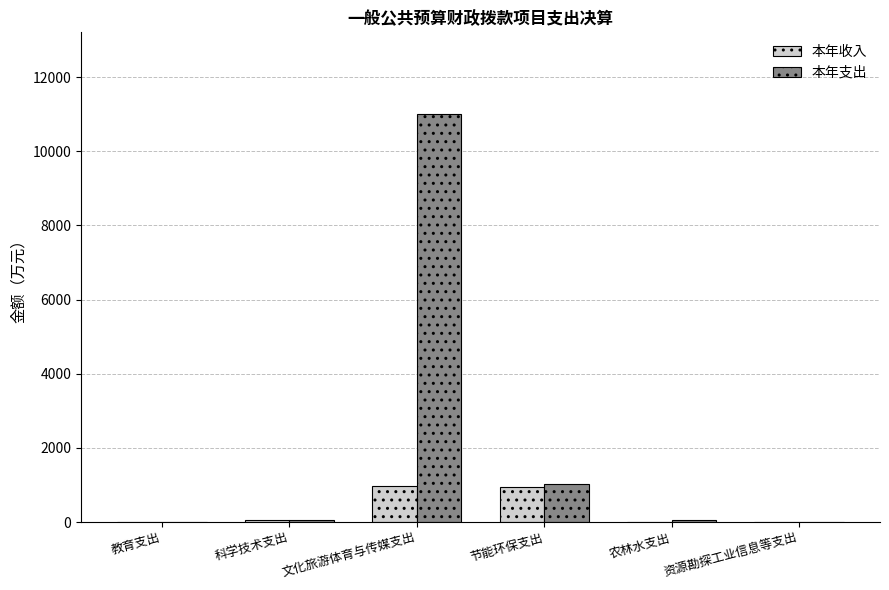

What is the maximum value for 本年支出?

11005.3